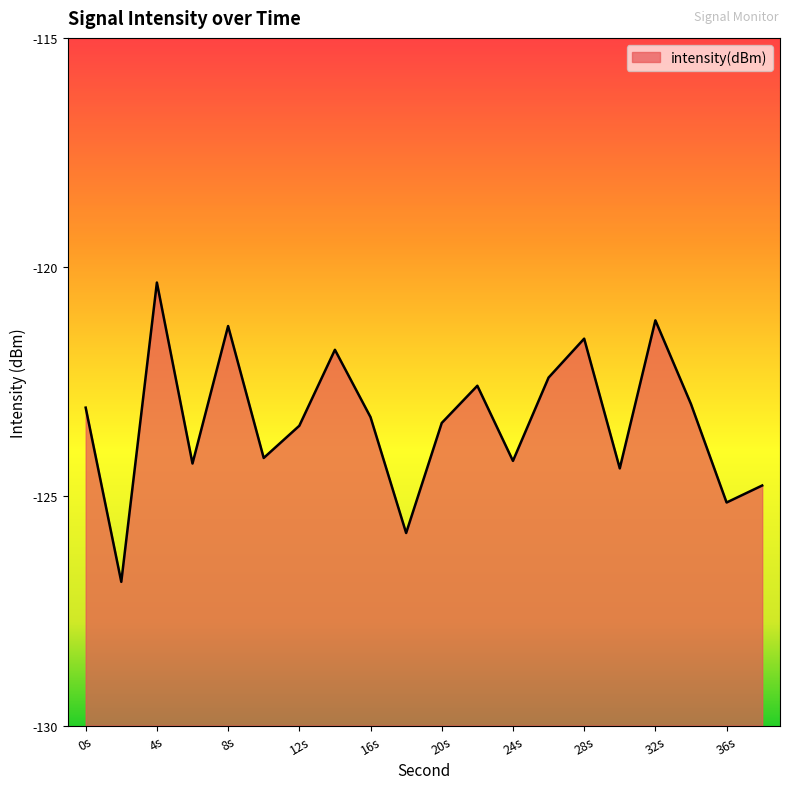

The value at 32s is -121.2. True or false?

True